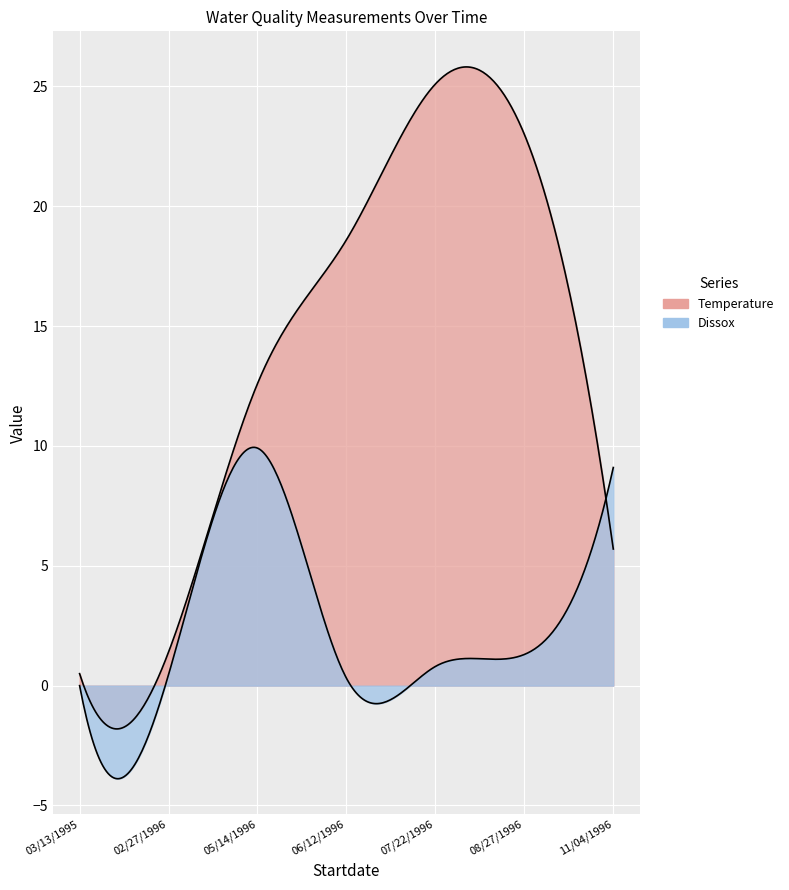

Which series has the widest spread of values?

Temperature